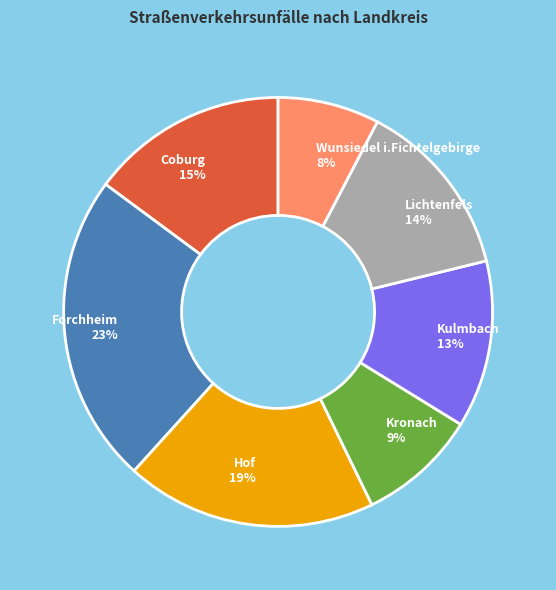

Which category has the biggest portion of the pie?

Forchheim